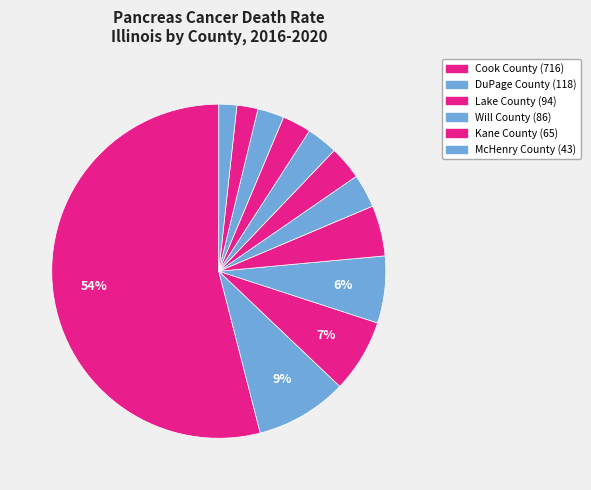

Count the number of slices in the pie.

12